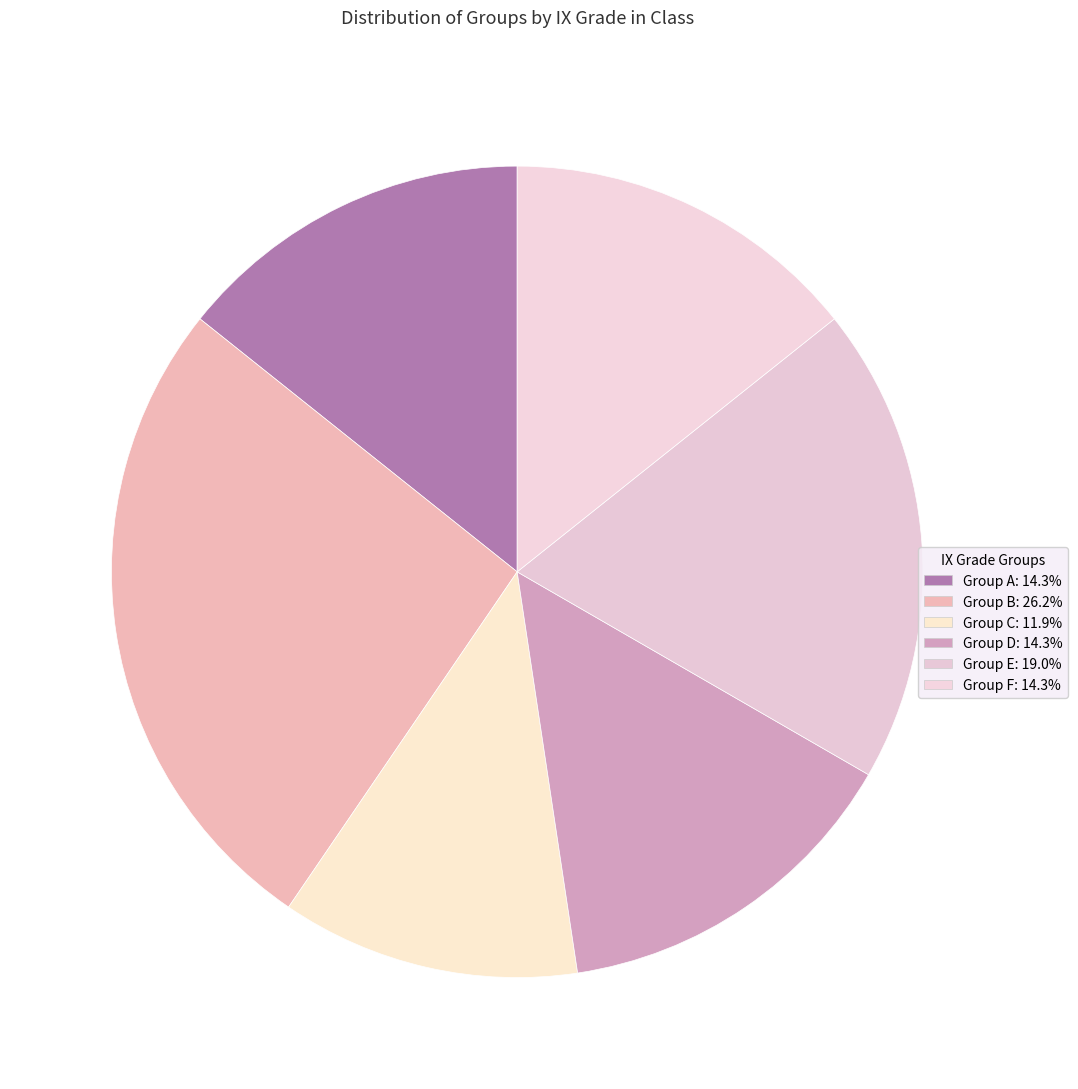

Count the number of slices in the pie.

6